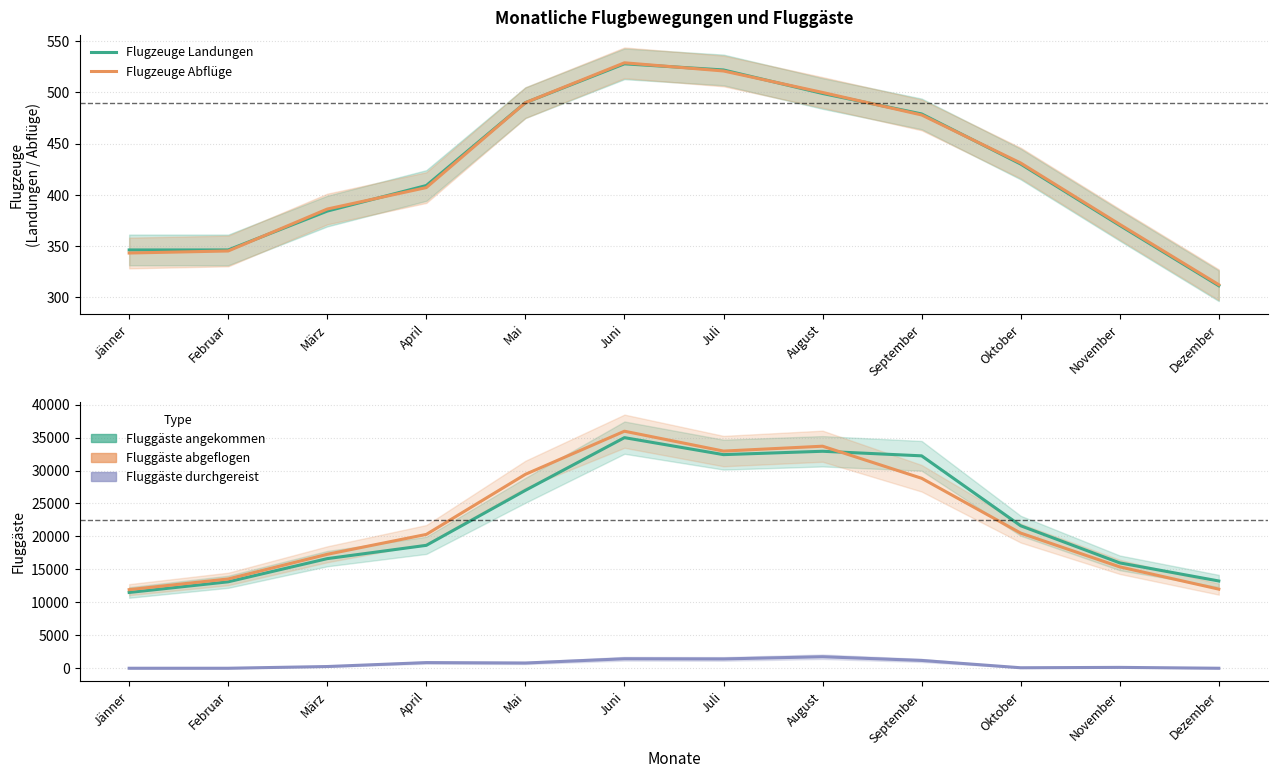

What is the average value of the Fluggäste angekommen series?

22523